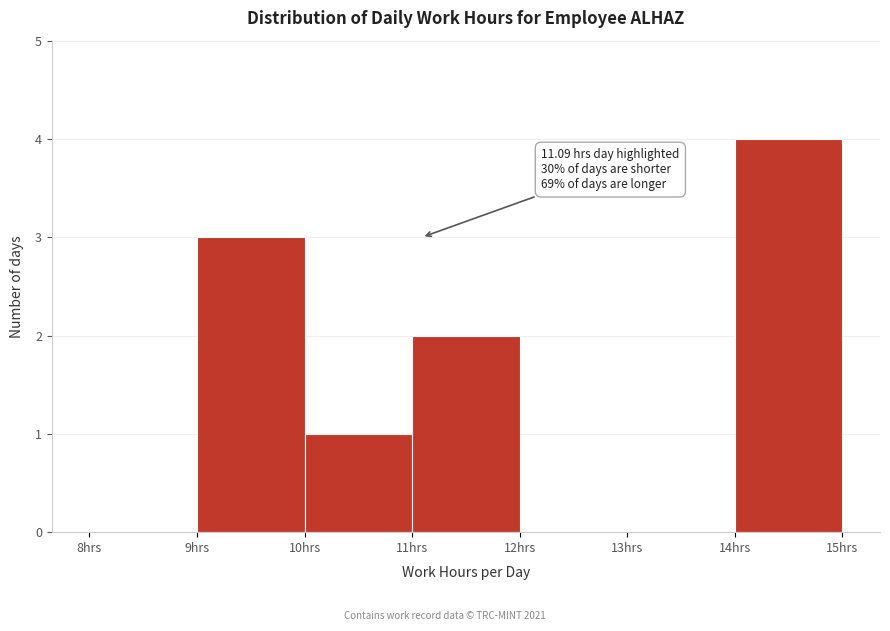

Over which range of the x-axis is the bar tallest?

14 to 15